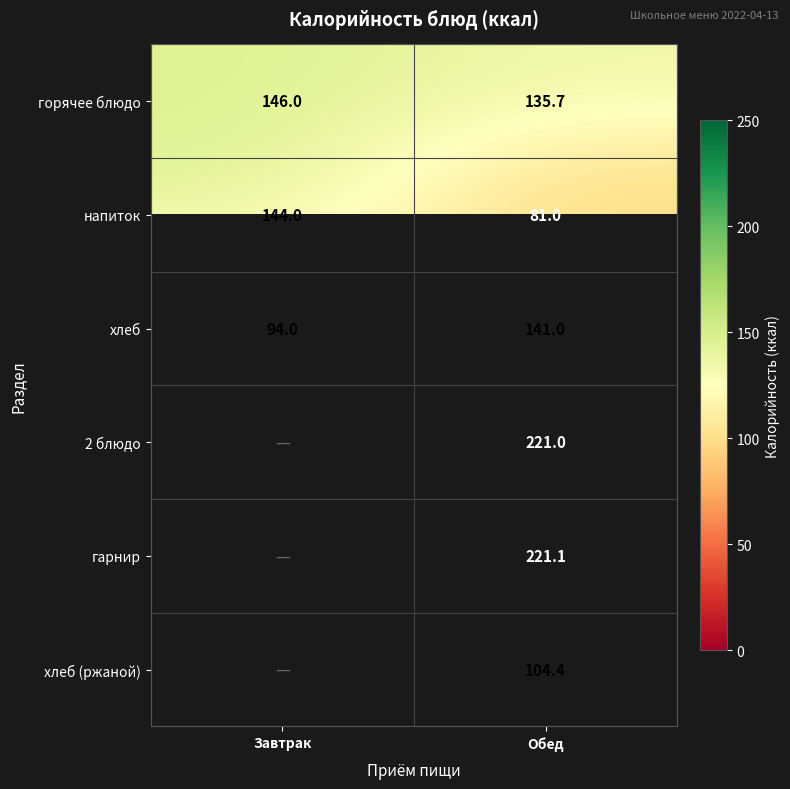

What is the lowest value of the хлеб series?

94.0